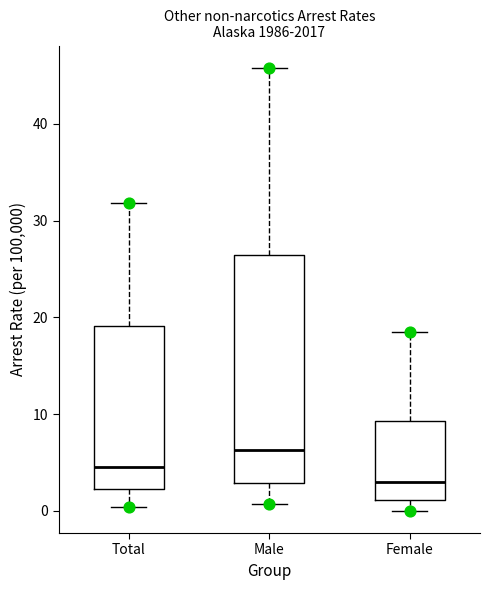

Reading left to right, transcribe this box plot: for each box, give where its median line is, the range the box spans, and where its two whiskers end, as read against the y-axis. The values are not printed on the chart, so give them approximately, as read against the axis.

Total: median 5, box 2 to 19, whiskers 0 to 32
Male: median 6, box 3 to 26, whiskers 1 to 46
Female: median 3, box 1 to 9, whiskers 0 to 18